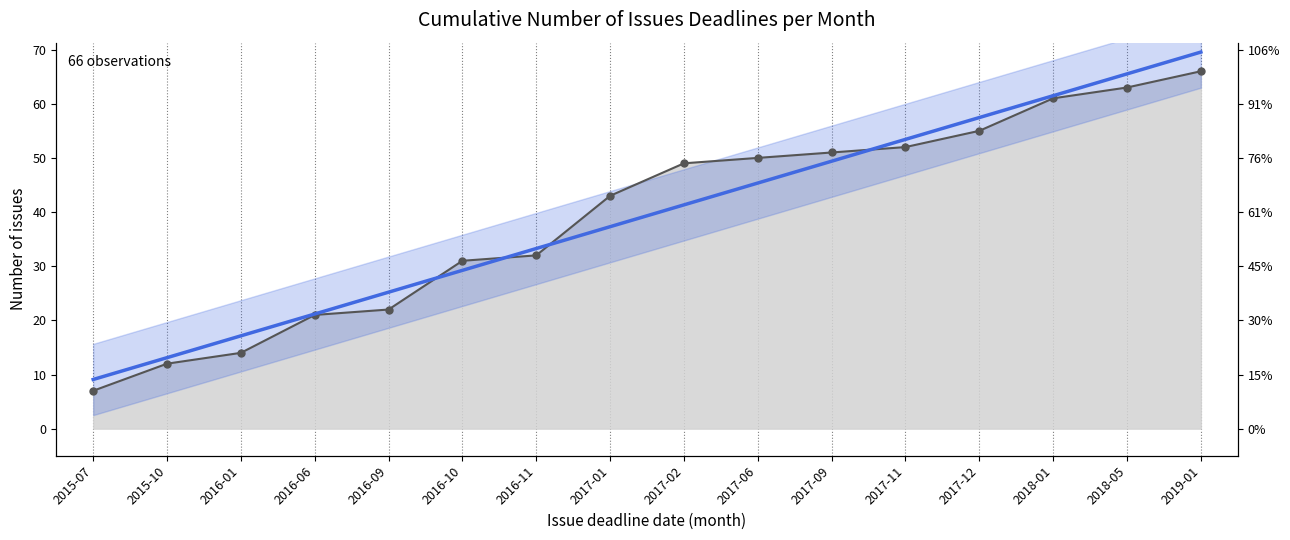

What is the label of the 7th point from the left?

2016-11